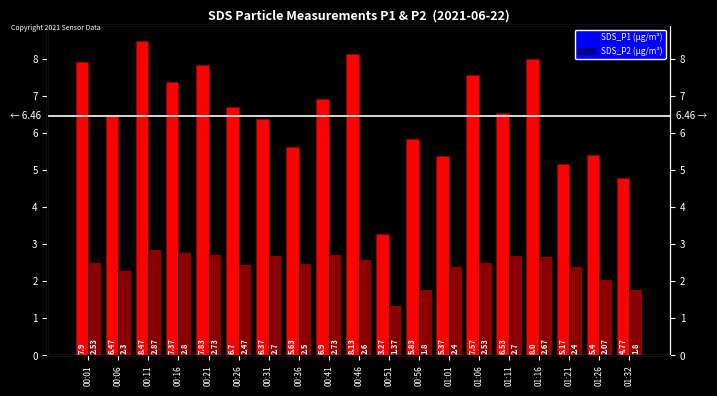

The value of SDS_P1 at 01:32 is 4.8. True or false?

True